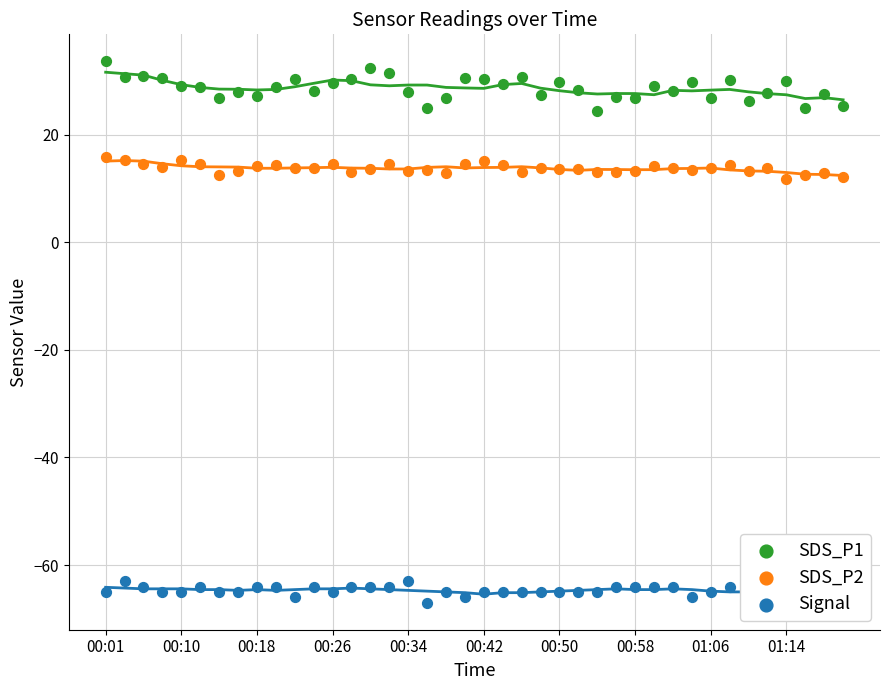

At which category is the sum across all series the highest?

00:01